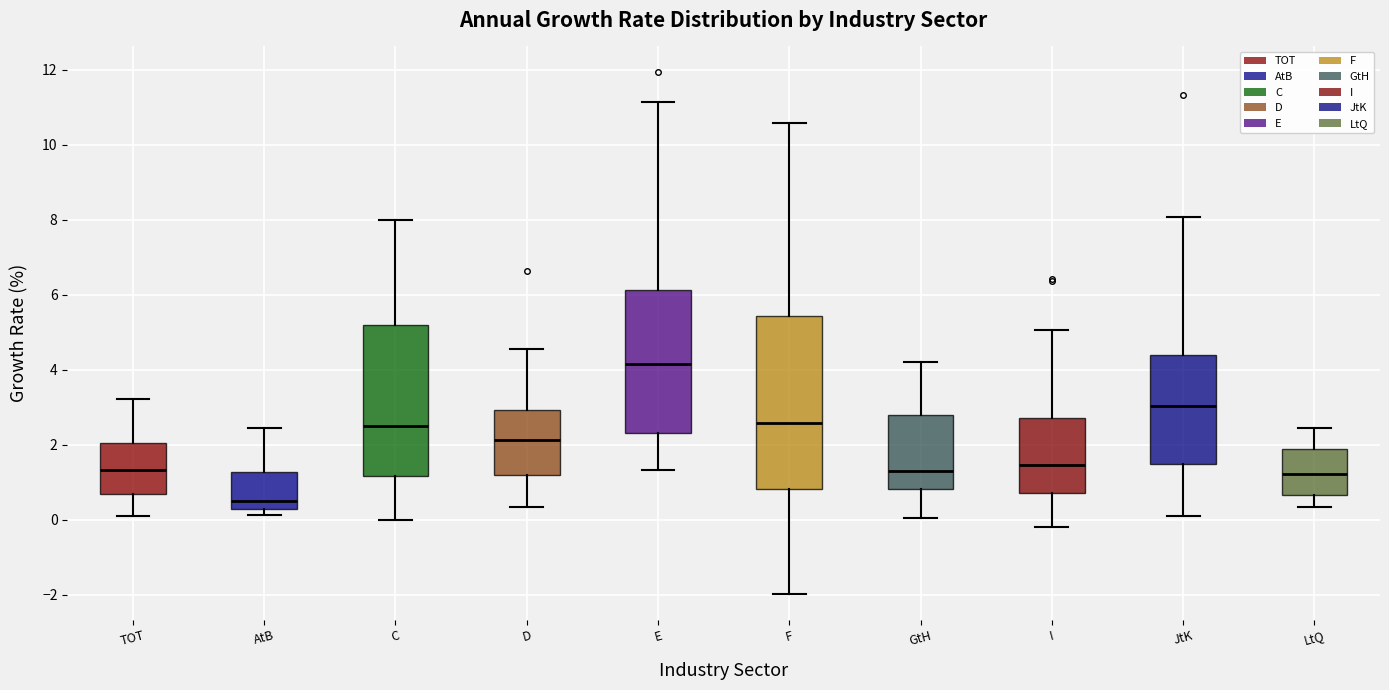

Reading left to right, transcribe this box plot: for each box, give where its median line is, the range the box spans, and where its two whiskers end, as read against the y-axis. The values are not printed on the chart, so give them approximately, as read against the axis.

TOT: median 1.4, box 0.6 to 2.0, whiskers 0.0 to 3.2
AtB: median 0.6, box 0.2 to 1.2, whiskers 0.2 (just below the box's lower edge) to 2.4
C: median 2.4, box 1.2 to 5.2, whiskers 0.0 to 8.0
D: median 2.2, box 1.2 to 3.0, whiskers 0.4 to 4.6
E: median 4.2, box 2.4 to 6.2, whiskers 1.4 to 11.2
F: median 2.6, box 0.8 to 5.4, whiskers -2.0 to 10.6
GtH: median 1.4, box 0.8 to 2.8, whiskers 0.0 to 4.2
I: median 1.4, box 0.8 to 2.8, whiskers -0.2 to 5.0
JtK: median 3.0, box 1.4 to 4.4, whiskers 0.0 to 8.0
LtQ: median 1.2, box 0.6 to 1.8, whiskers 0.4 to 2.4